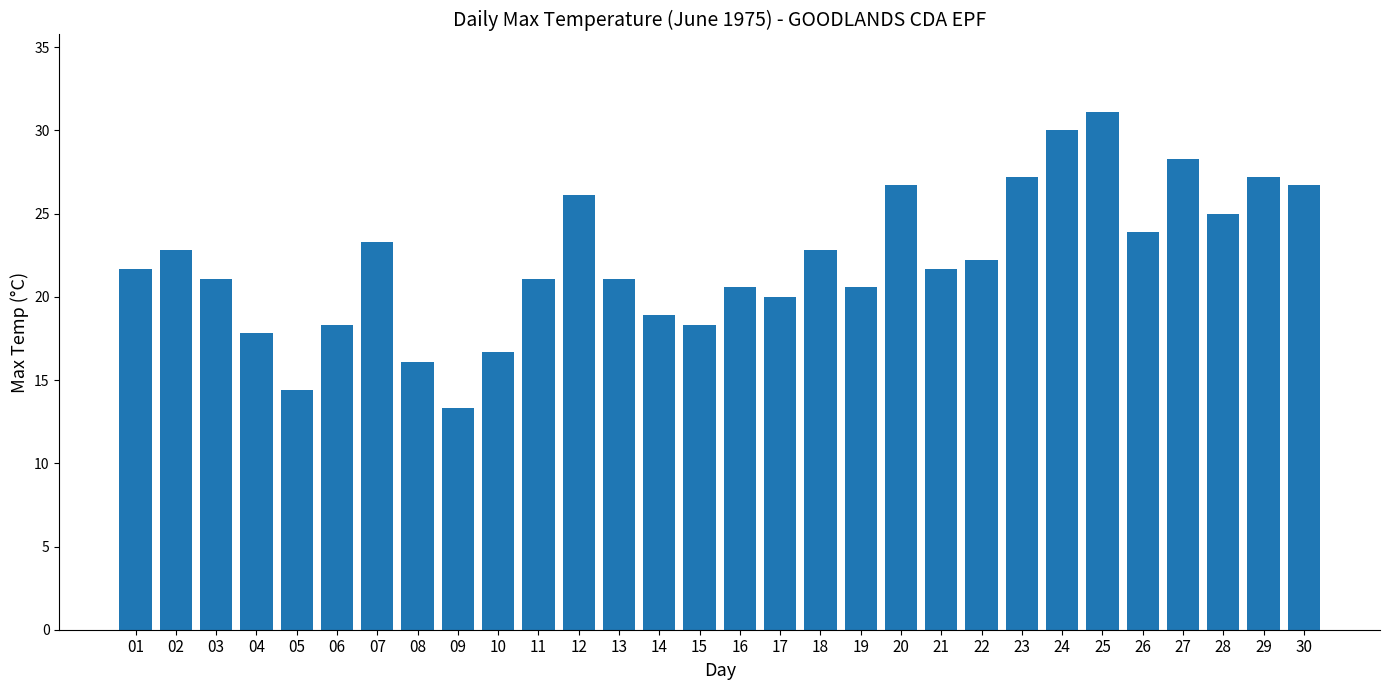

Does the chart contain any negative values?

No